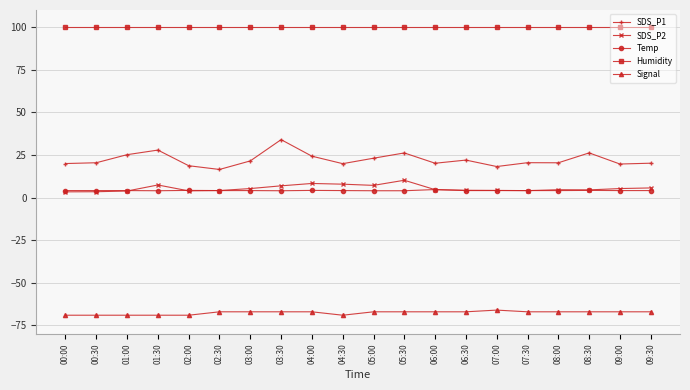

Which series has the widest spread of values?

SDS_P1